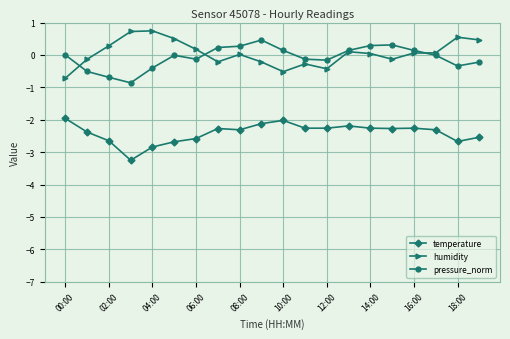

Does the chart display data point markers on the line(s)?

Yes